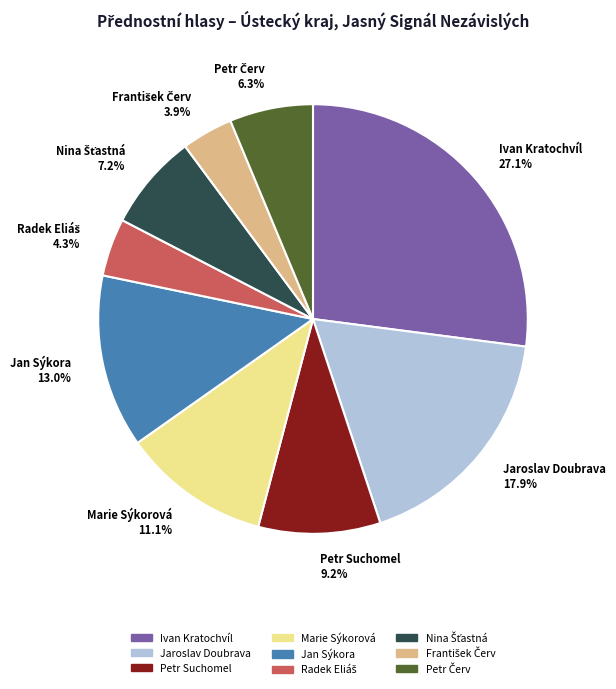

Is there any slice that represents more than half of the pie?

No